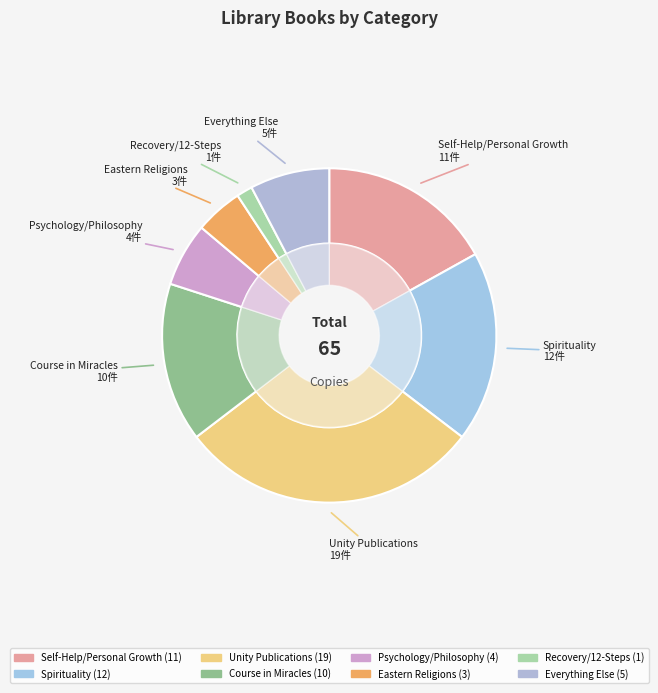

Is it true that Course in Miracles is 24% of the pie?

False